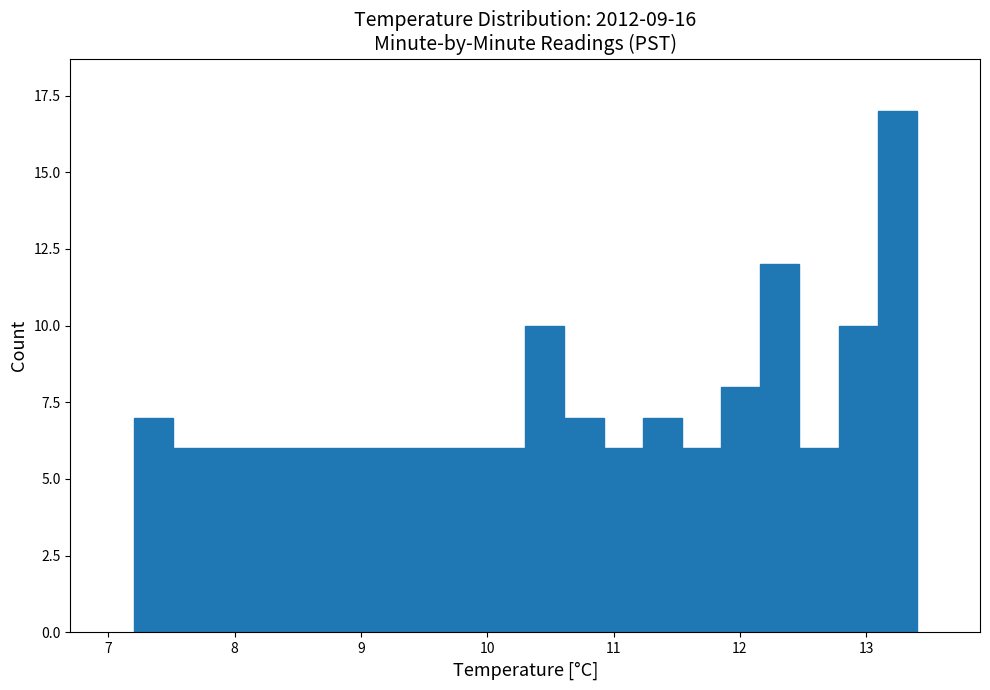

Read against the x-axis, roughly where is the centre of the tallest bar?

13.2